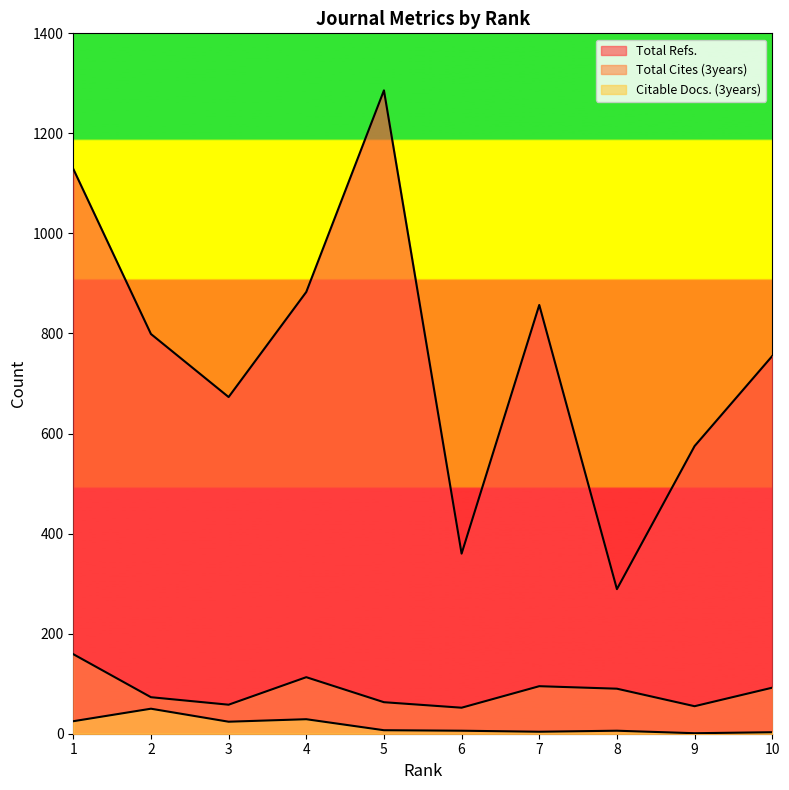

How many interior local peaks does the Total Refs. series have?

2